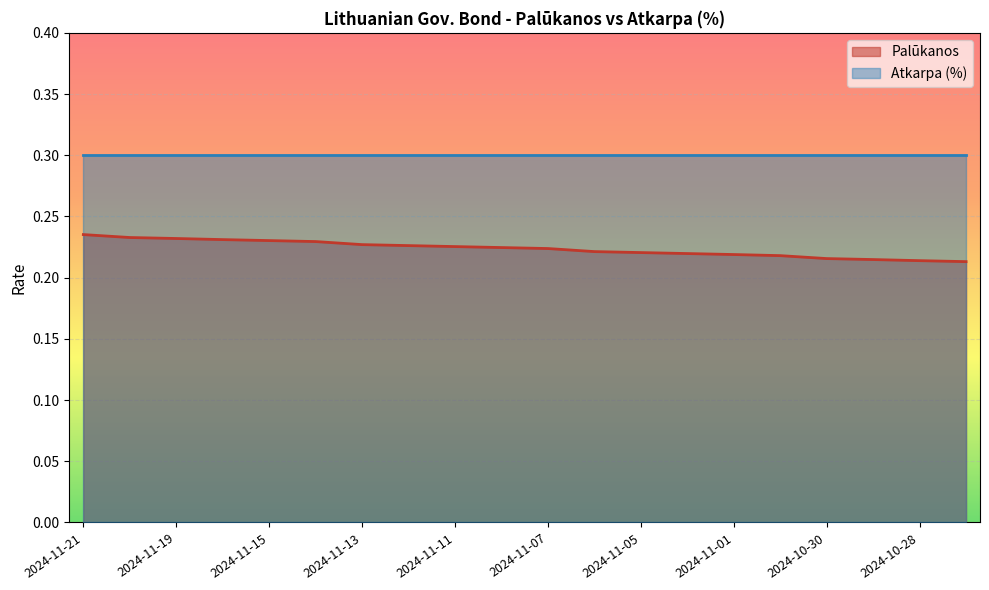

The value at 2024-11-07 is 0.2. True or false?

True